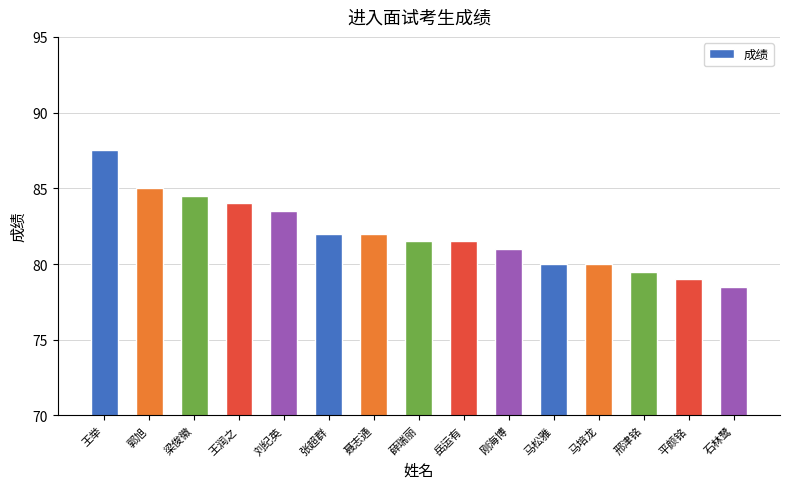

What is the label of the 13th bar from the right?

梁俊徽